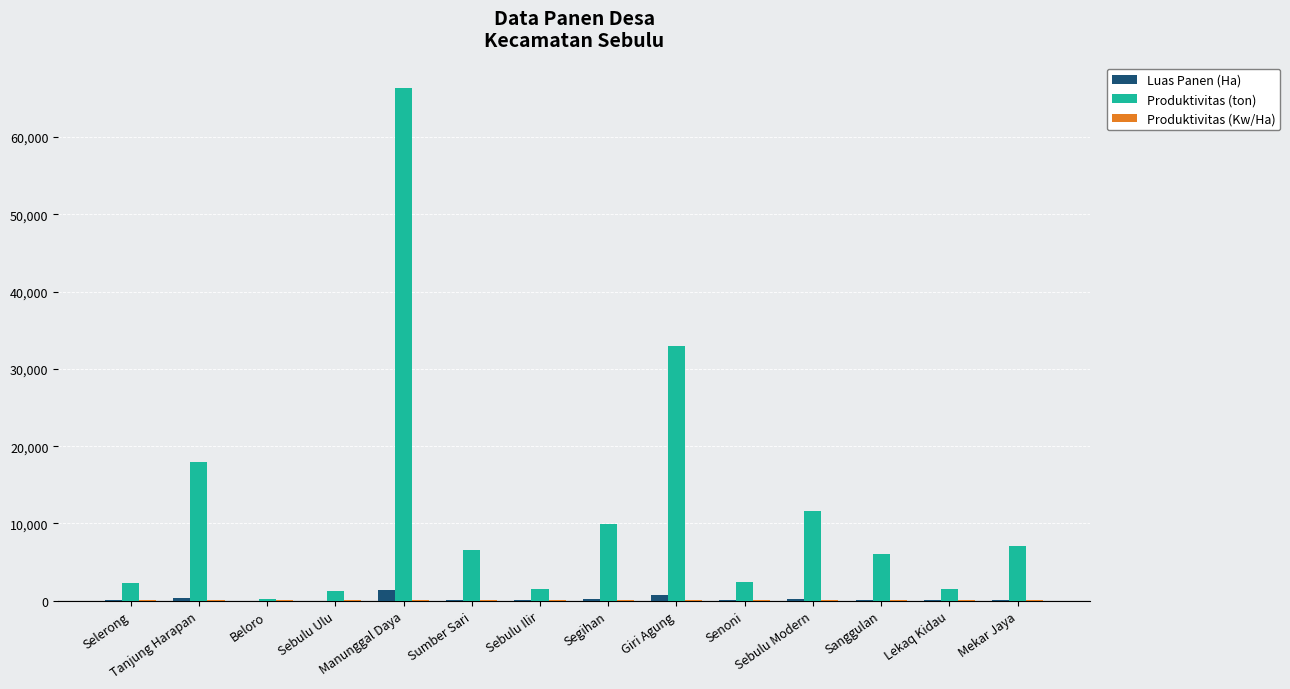

What is the sum of the Produktivitas (ton) values at Segihan and Mekar Jaya?

16953.2